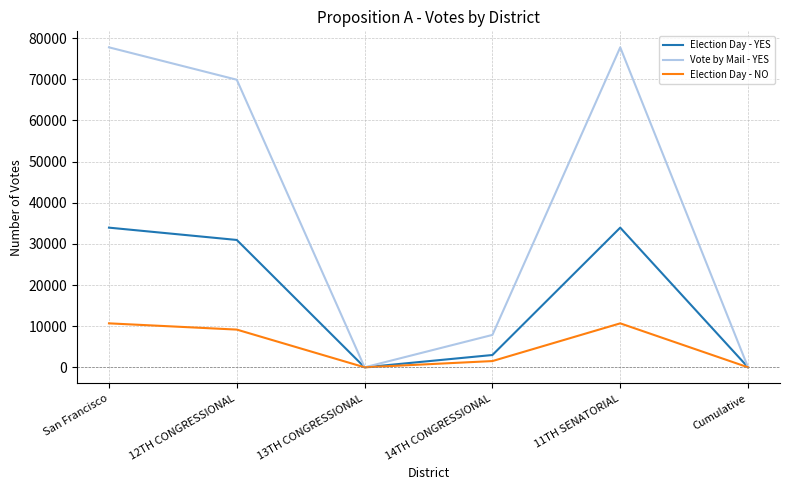

What is the sum of all Election Day - YES values?

101805